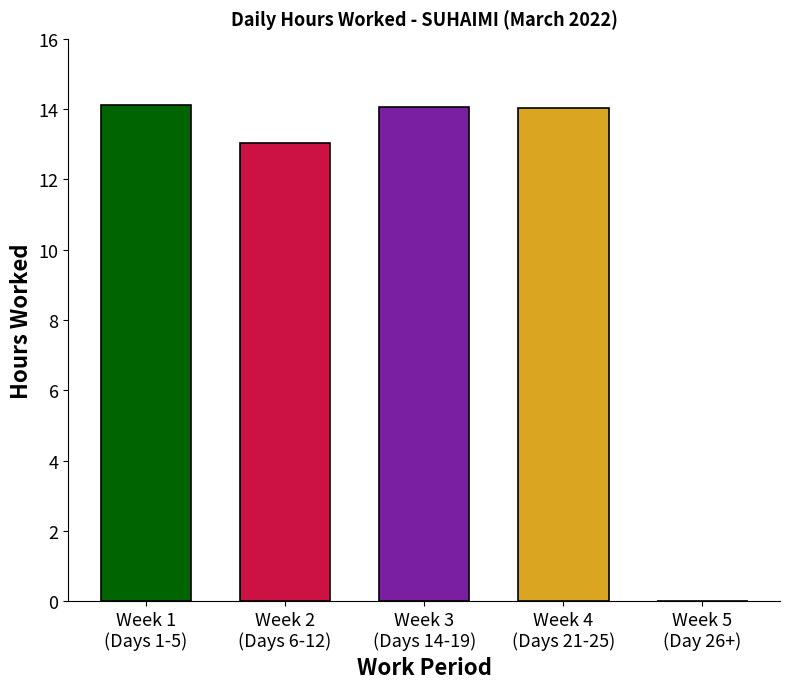

The value at 23 is 14.1. True or false?

True